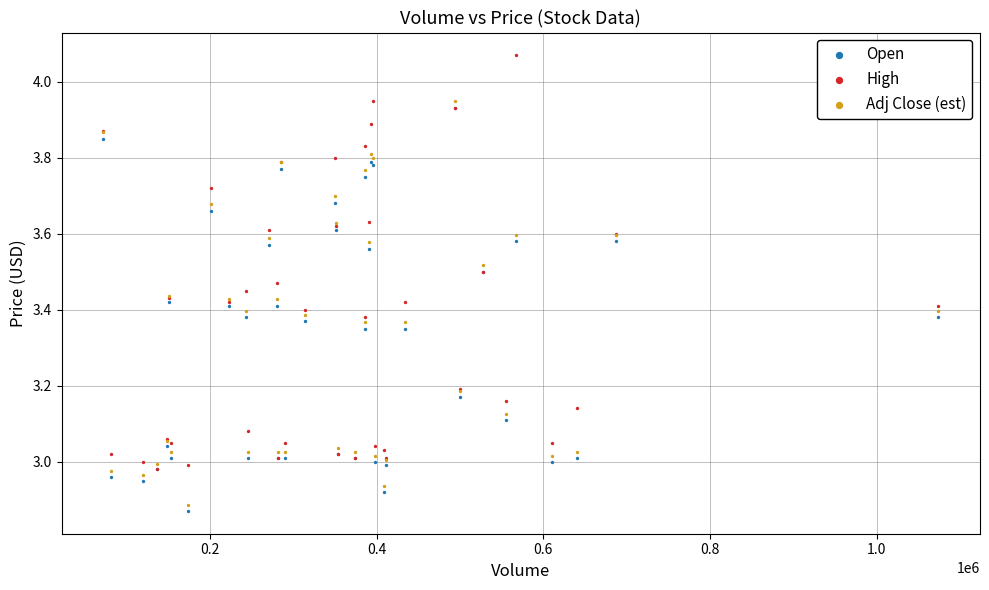

Which series contains the highest Y value?

High